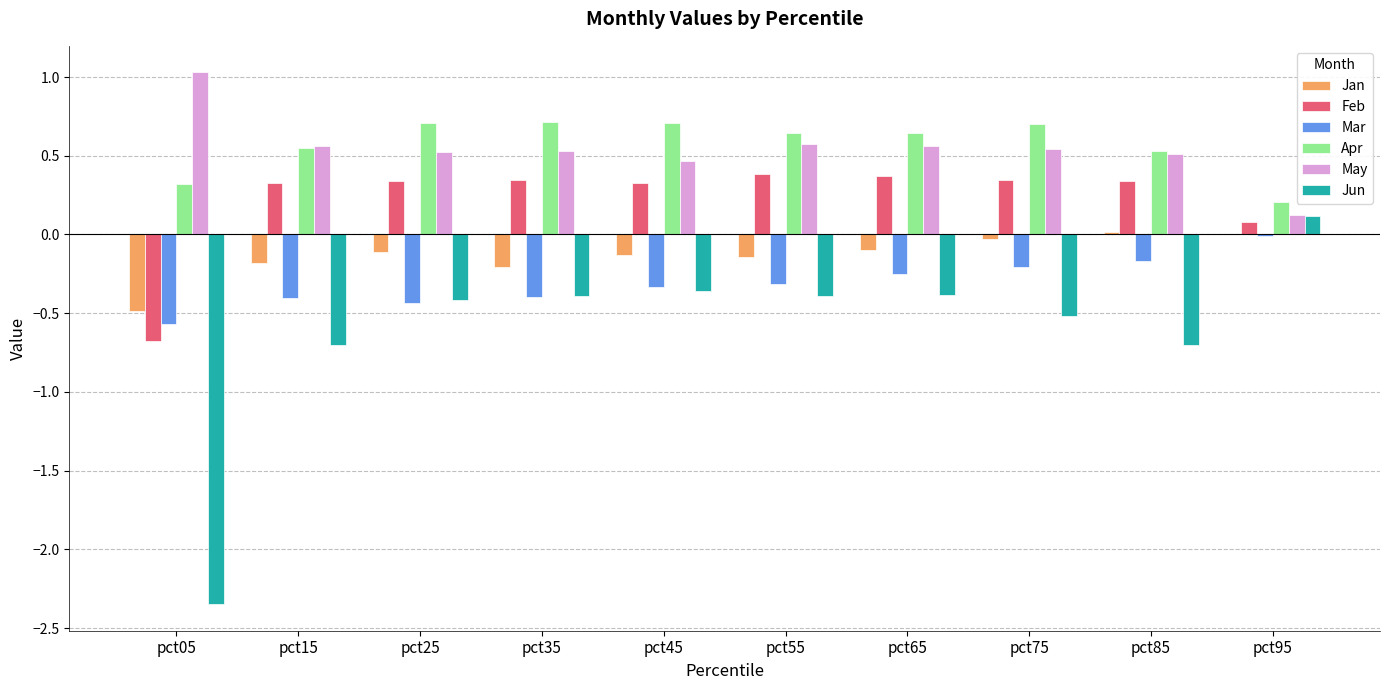

Are the bars grouped side by side (vs. stacked)?

Yes